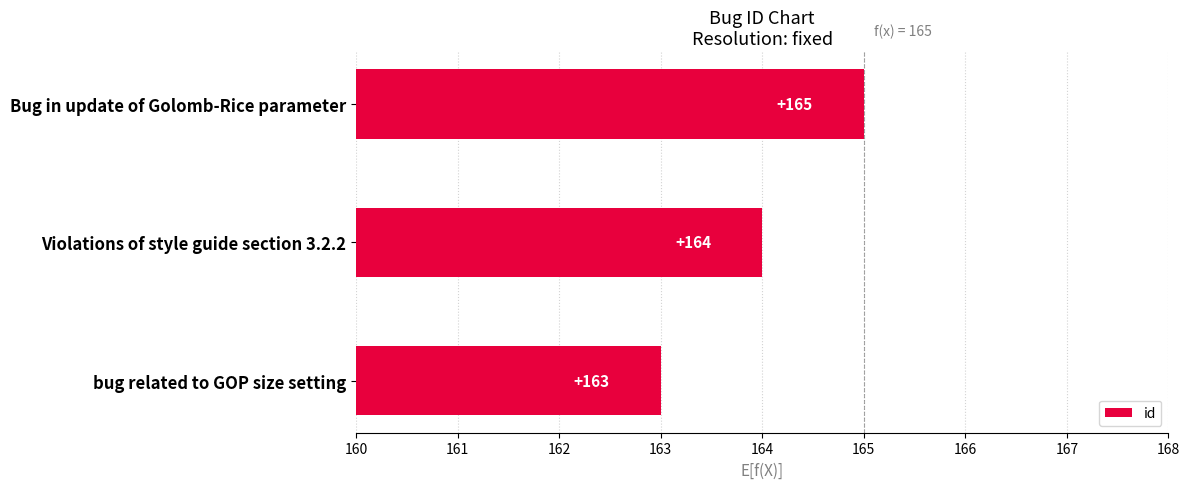

Reading bottom to top, what are all the values shown in this chart?

bug related to GOP size setting=163	Violations of style guide section 3.2.2=164	Bug in update of Golomb-Rice parameter=165